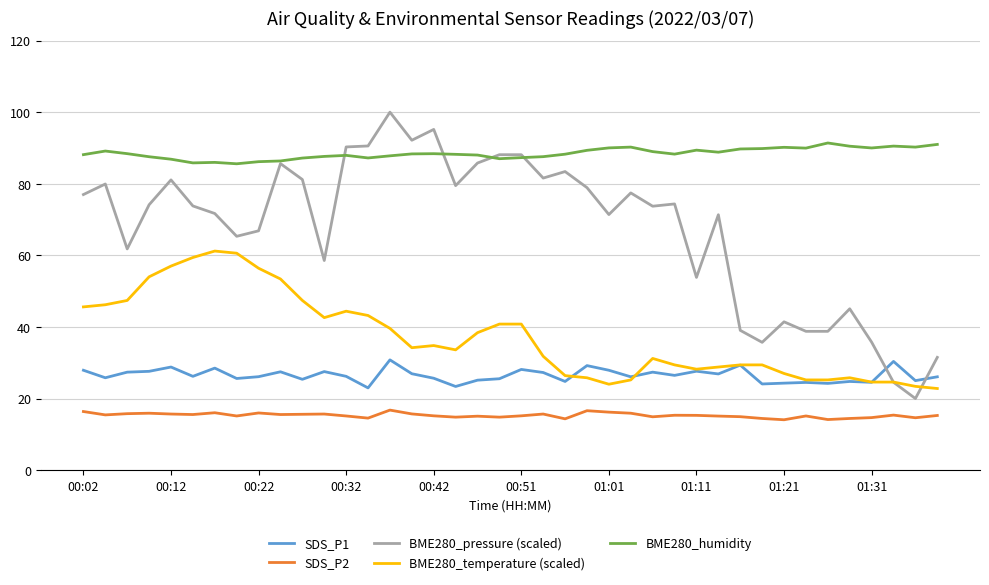

True or false: SDS_P2 and BME280_temperature (scaled) cross at least once.

False